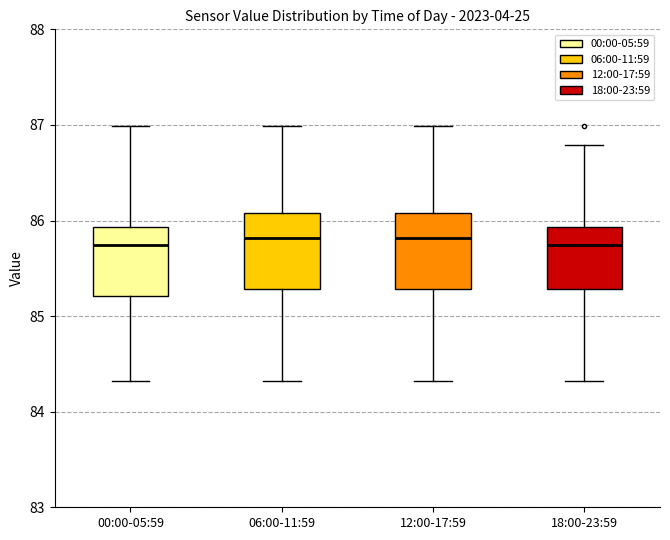

Where does the median line of the box for 00:00-05:59 sit on the y-axis? The values are not printed on the chart, so give them approximately, as read against the axis.

85.7